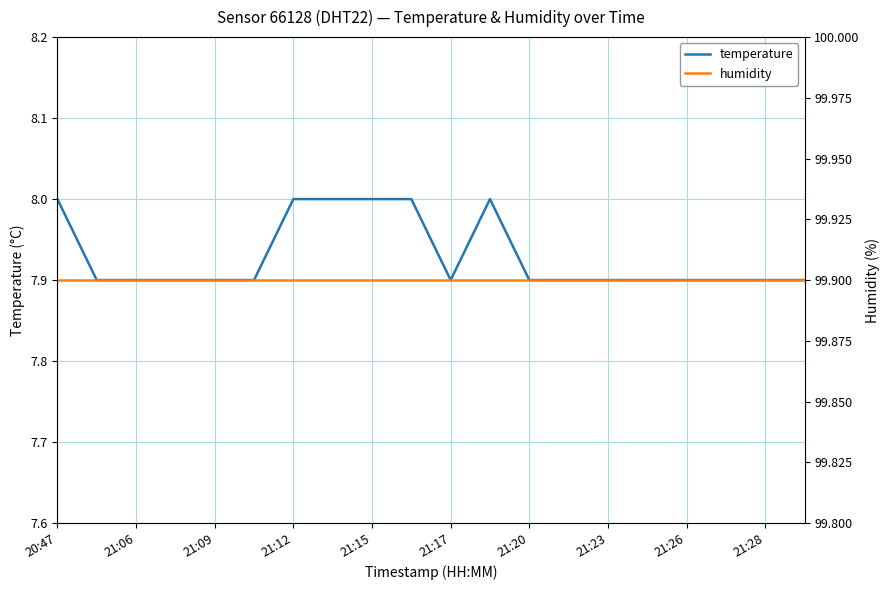

Does the chart have visible grid lines?

Yes